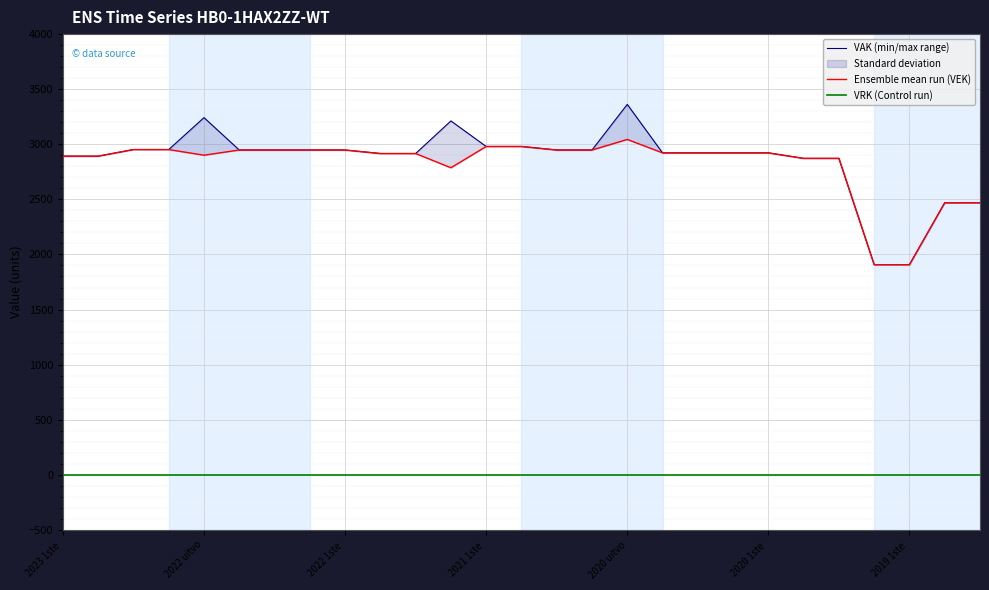

Is it true that VAK (min/max range) equals 4255 at 2020 1ste?

False